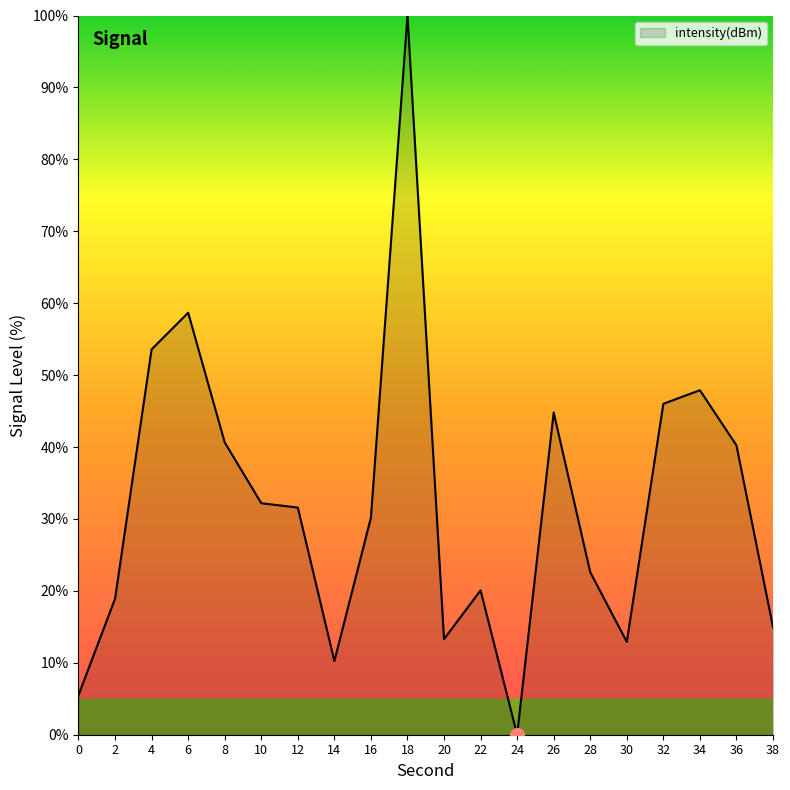

What is the change in value from 30 to 36?

+27.3